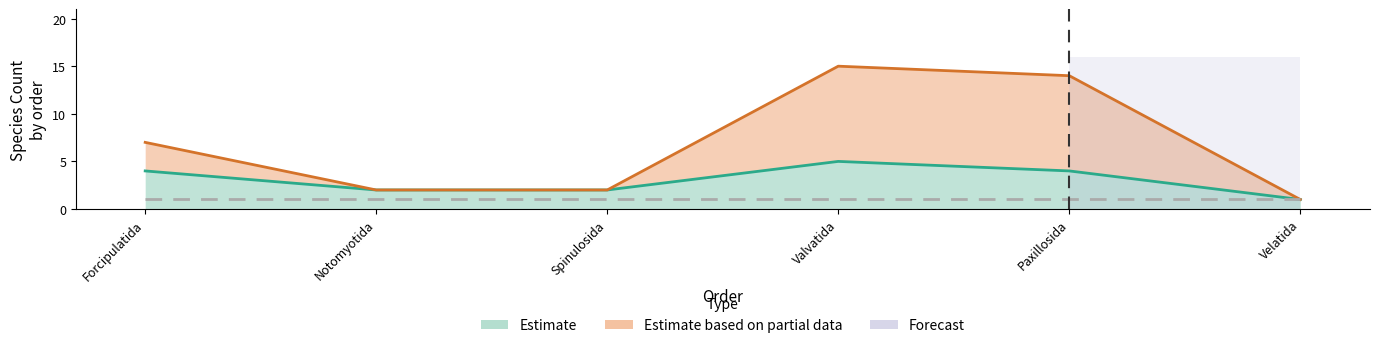

True or false: Estimate based on partial data and Estimate cross at least once.

False